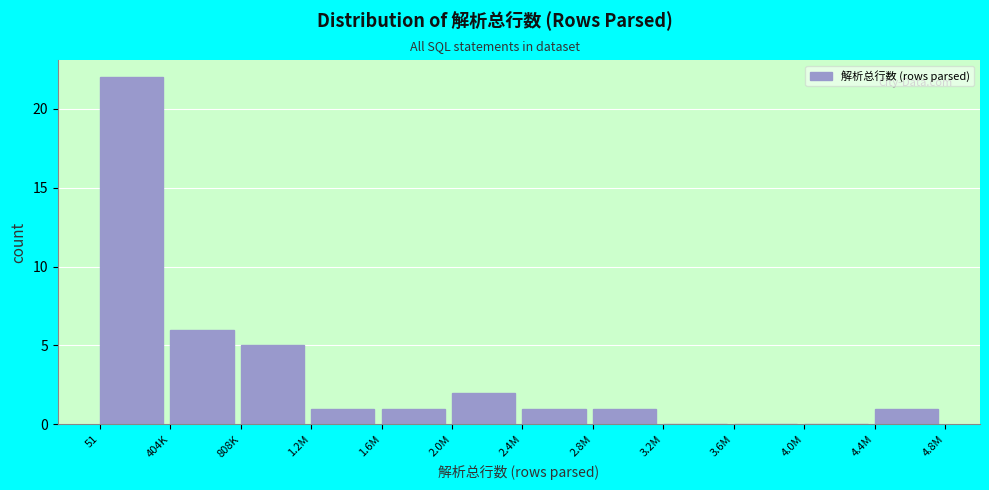

Reading right to left, transcribe all the data shown in this chart.

4.4M=1	4.0M=0	3.6M=0	3.2M=0	2.8M=1	2.4M=1	2.0M=2	1.6M=1	1.2M=1	808K=5	404K=6	51=22